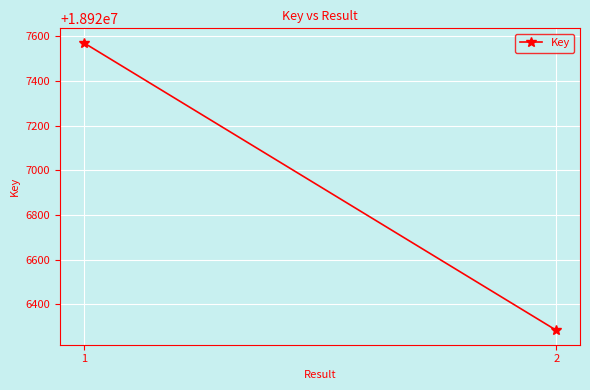

What is the value of the 2nd point from the left?

18926283